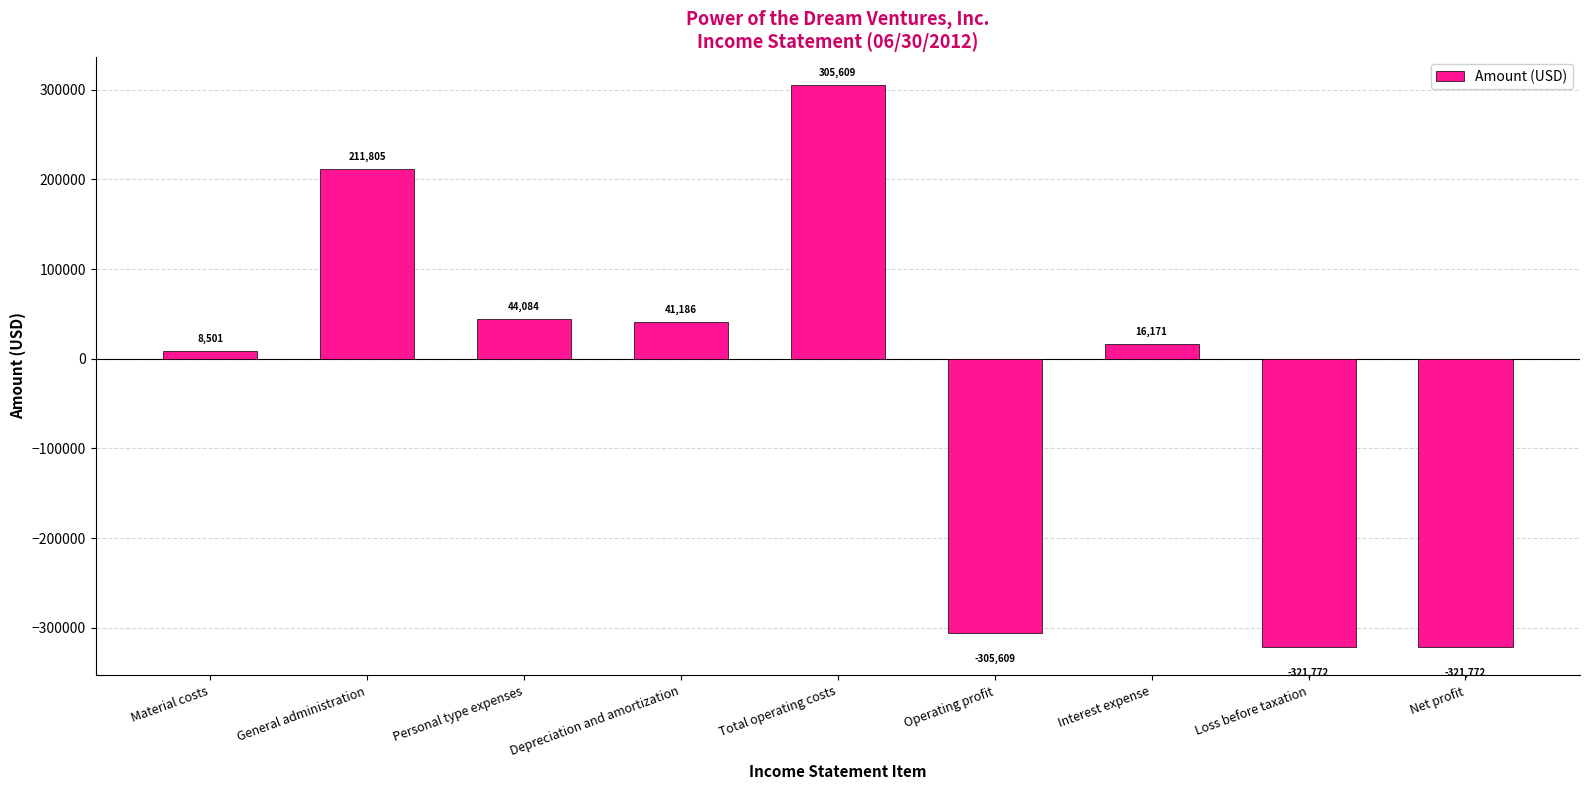

The chart shows a value of -321772.1 at Loss before taxation. True or false?

True